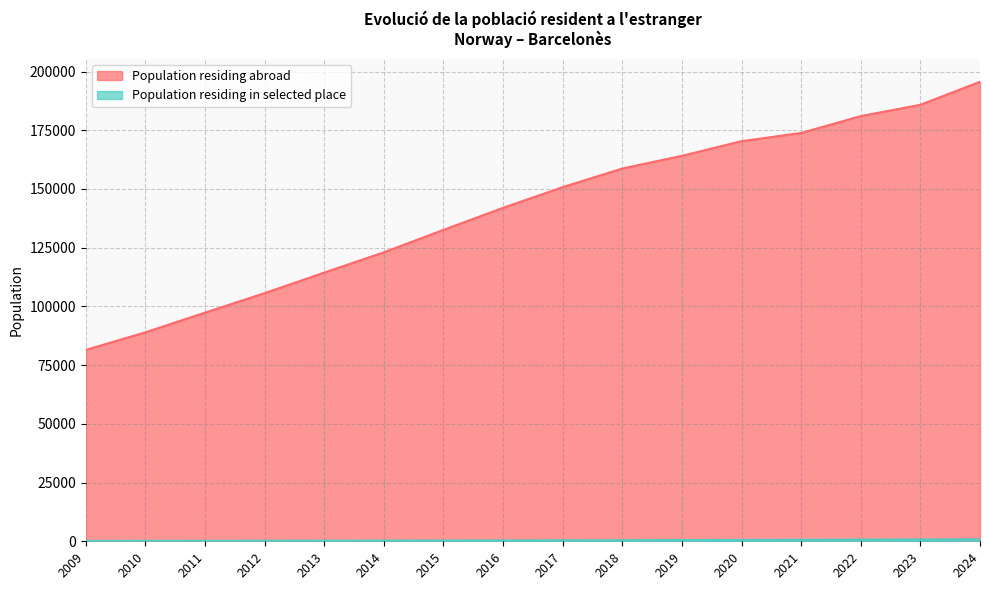

What is the smallest value displayed?

155